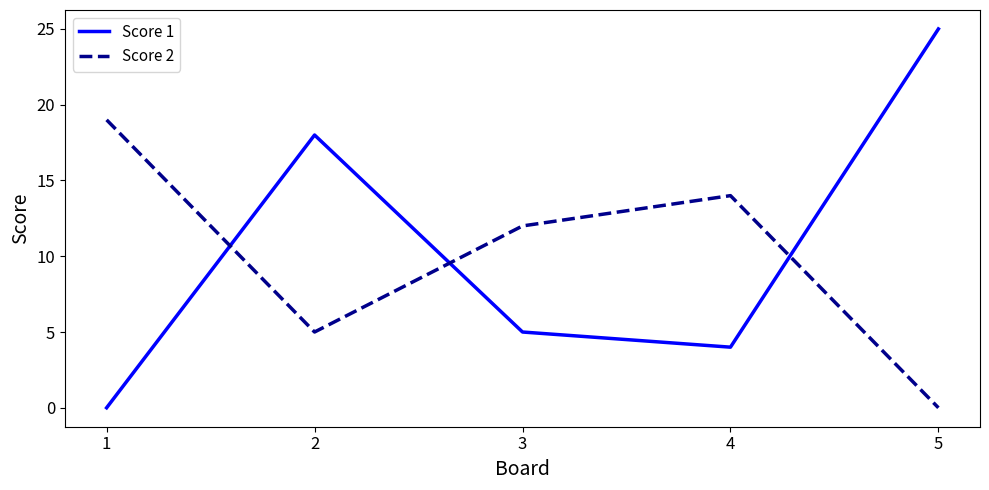

What is the difference between the second highest and minimum values in the Score 1 series?

18